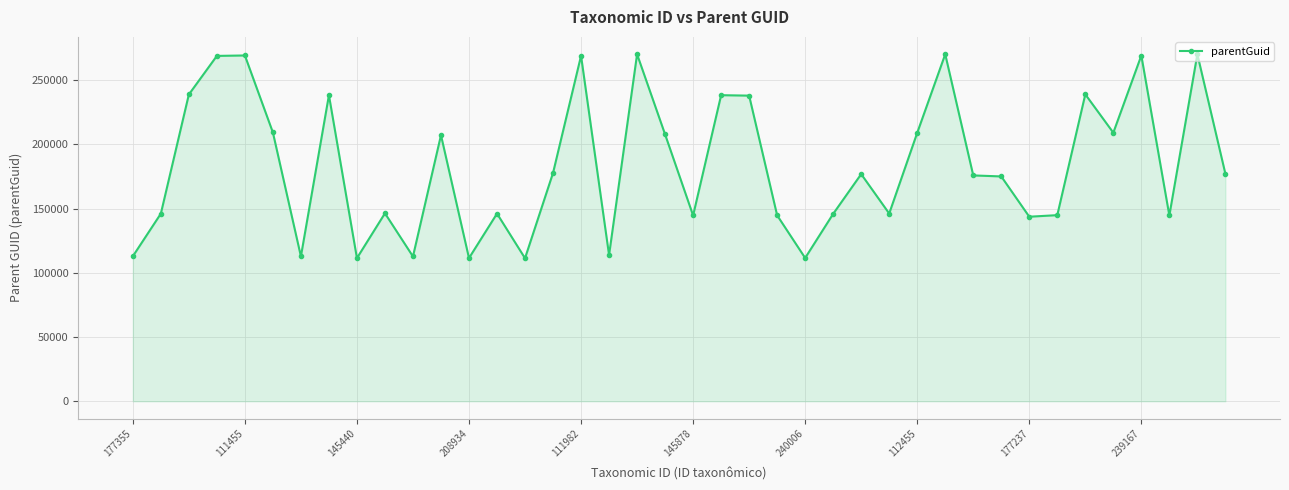

What is the greatest value displayed?

270207